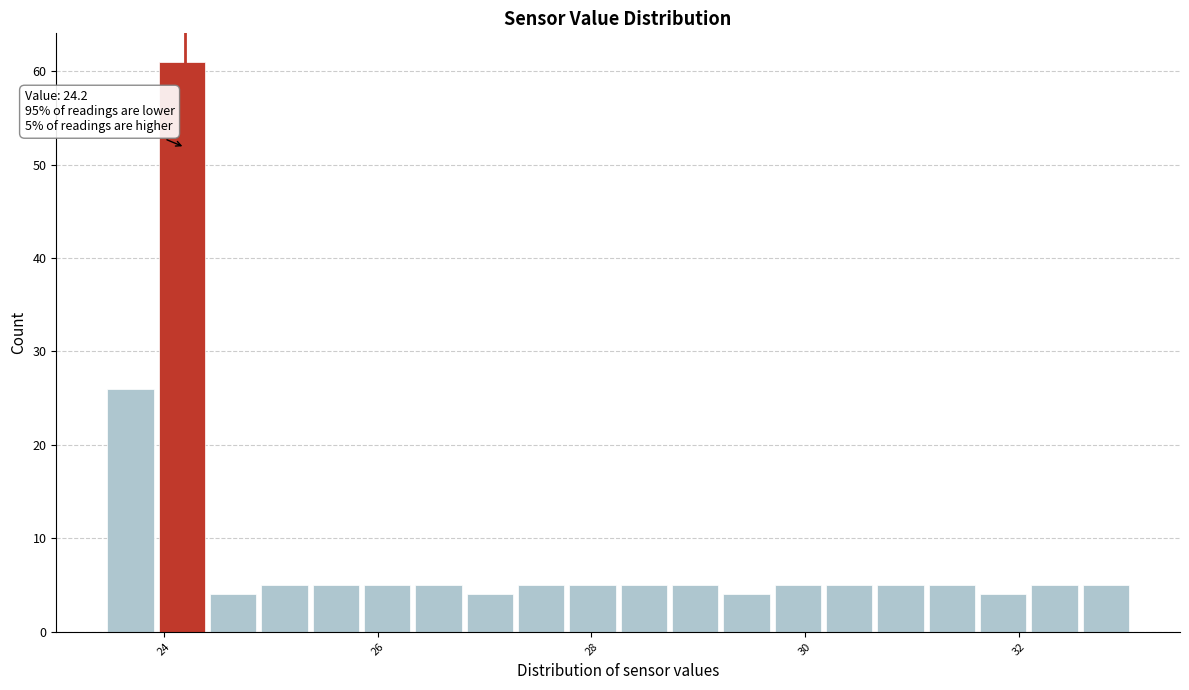

Around what value on the x-axis is the tallest bar? Give the approximate position of its centre, as read against the axis.

24.2